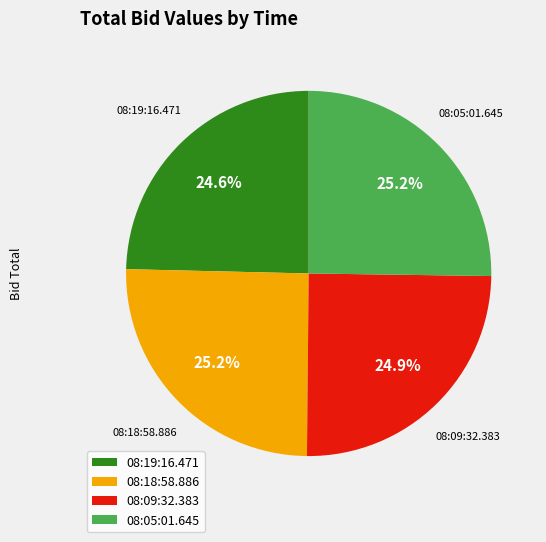

The 08:09:32.383 slice represents 36% of the pie. True or false?

False